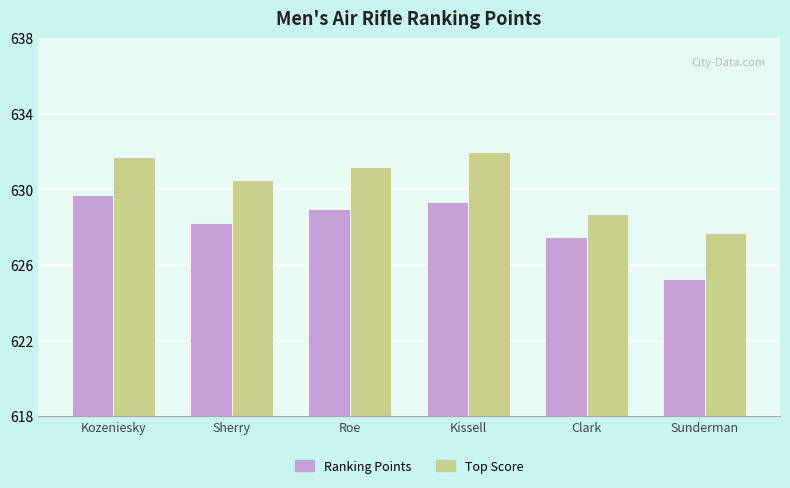

At Kozeniesky, list the series in order from largest to smallest.

Top Score, Ranking Points